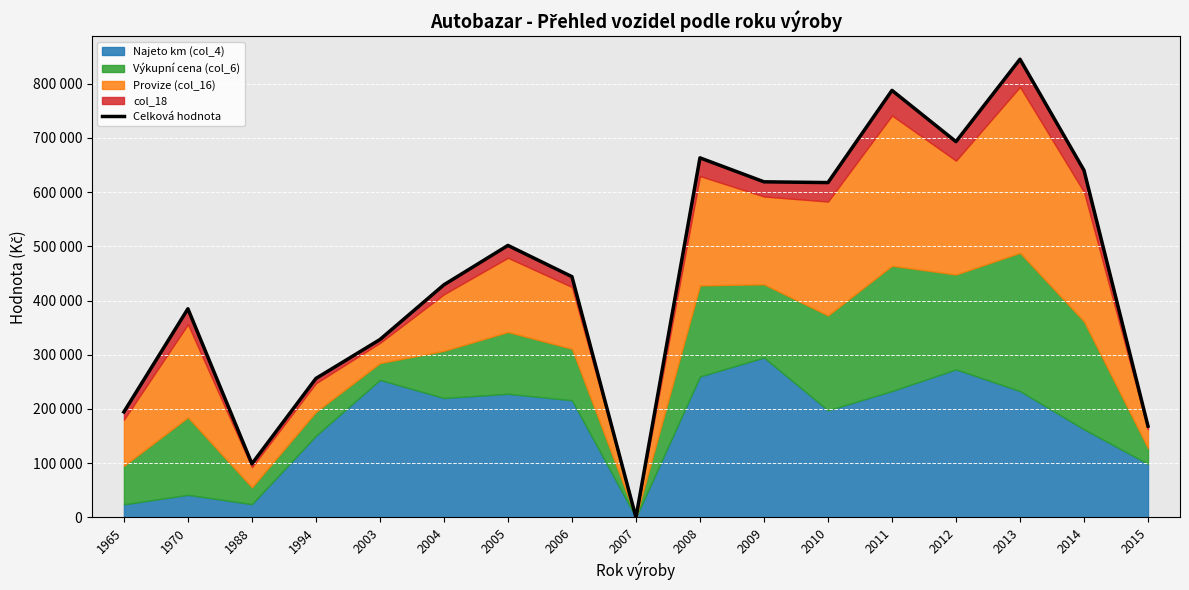

What is the greatest value displayed?

845000